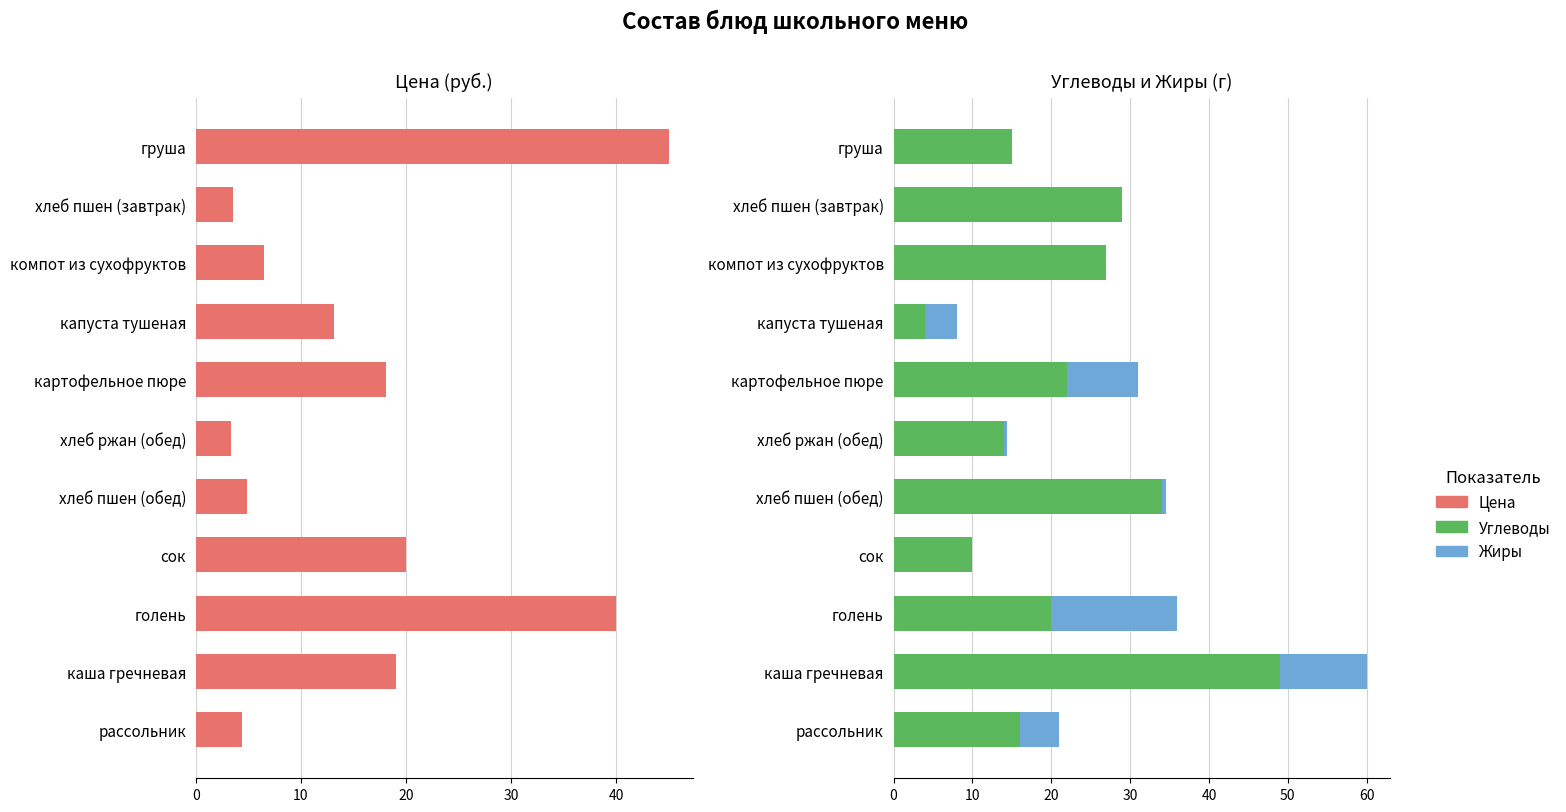

What is the difference between the maximum and minimum values in the Углеводы series?

45.0